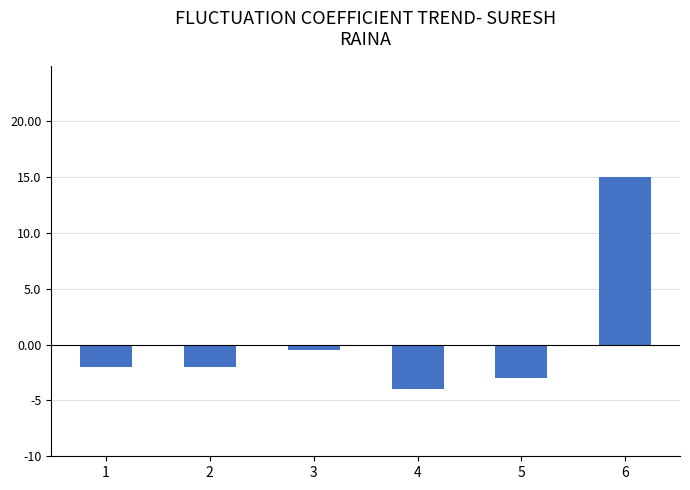

Which label corresponds to the largest value in the chart?

6